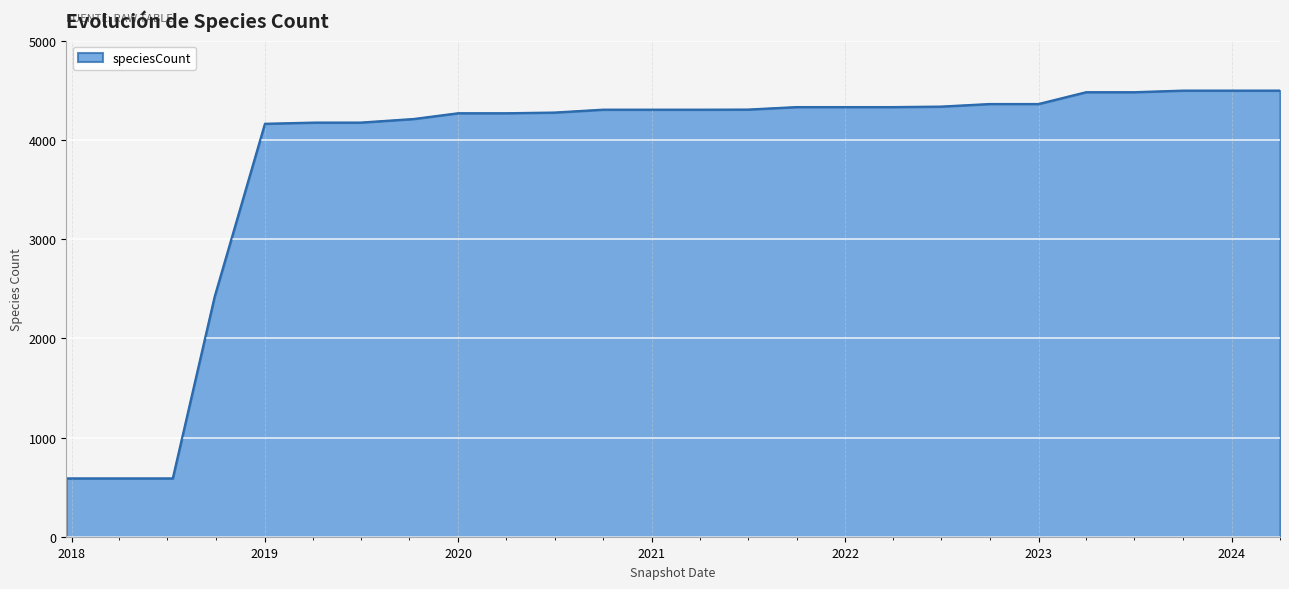

What is the minimum value shown in the chart?

591